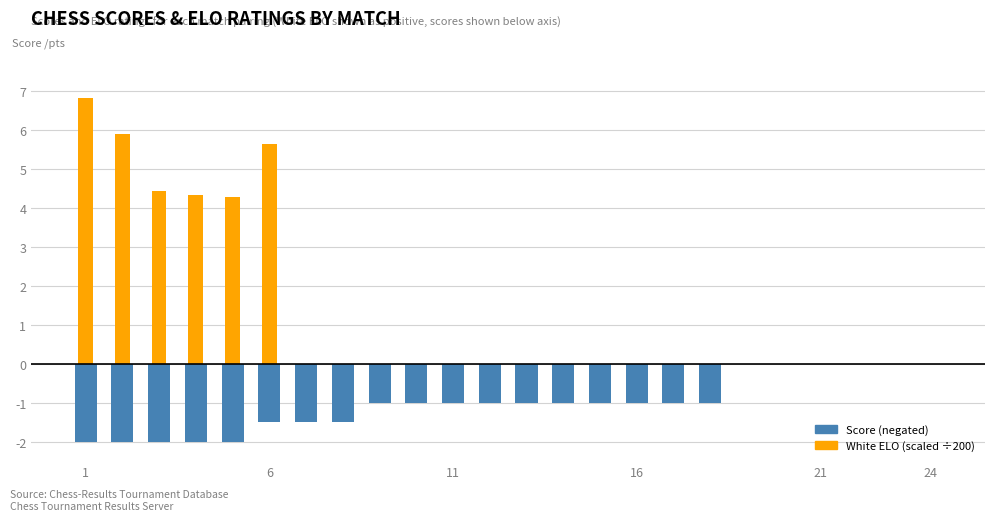

Which category has the lowest value in the Score (negated) series?

1